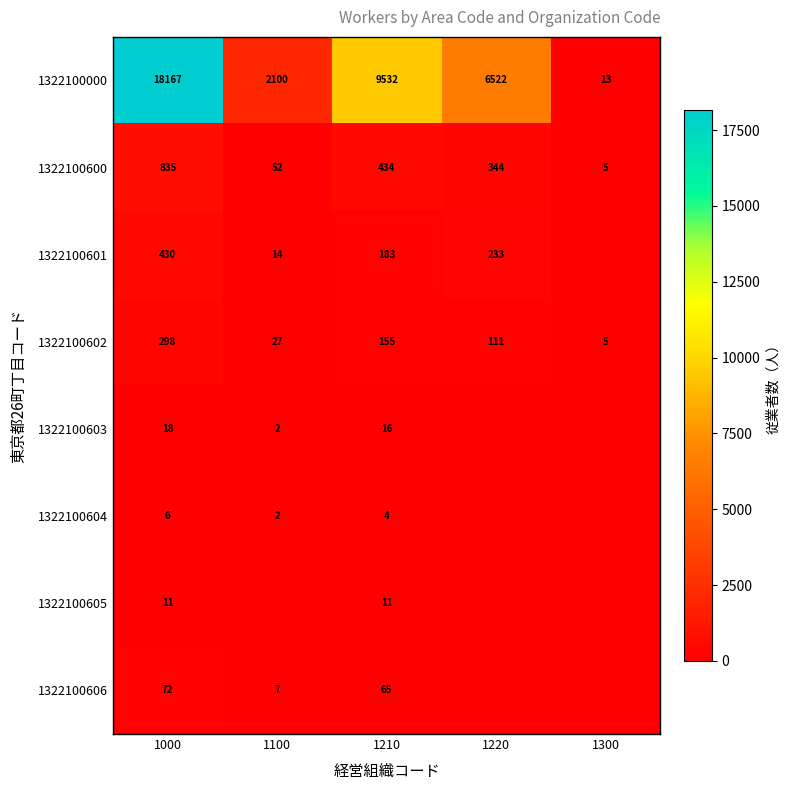

What is the total value across all series at 1220?

7210